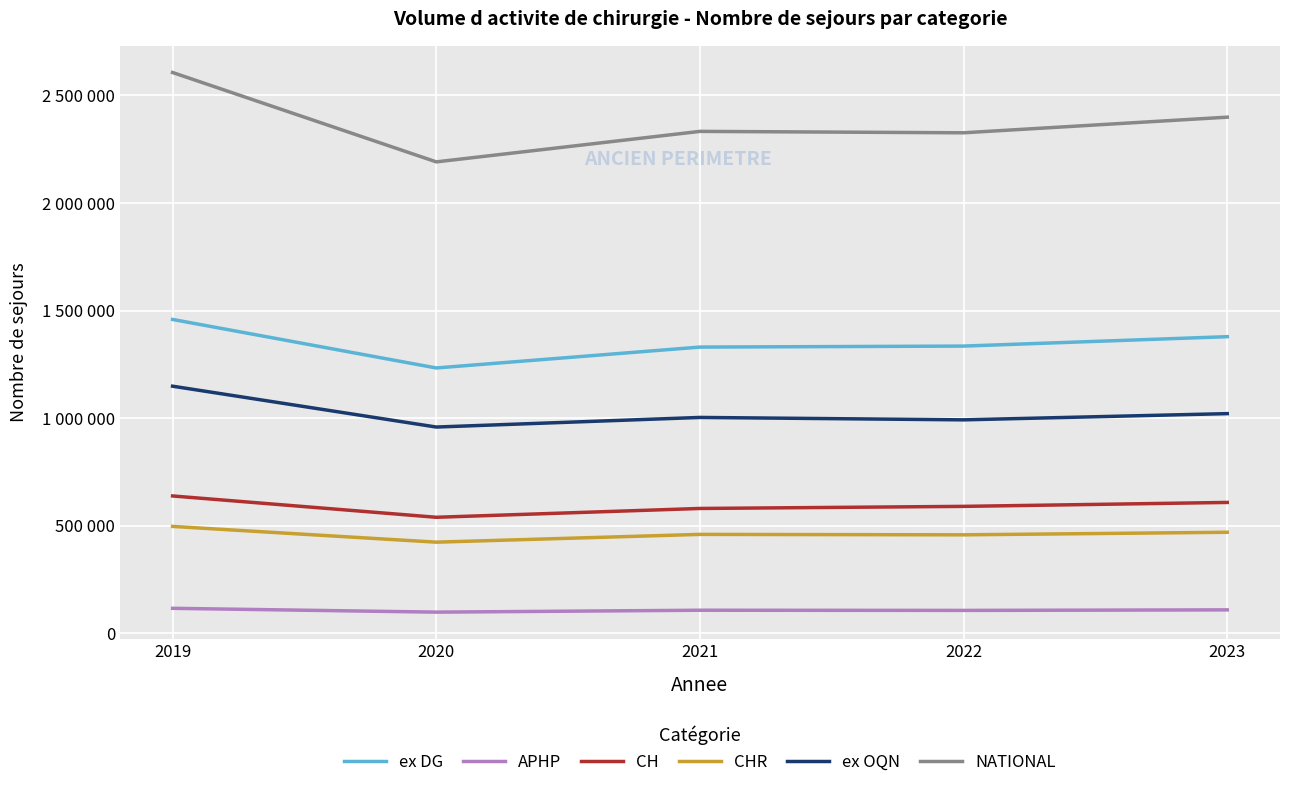

What is the value of the CH point at the 4th from the left?

589473